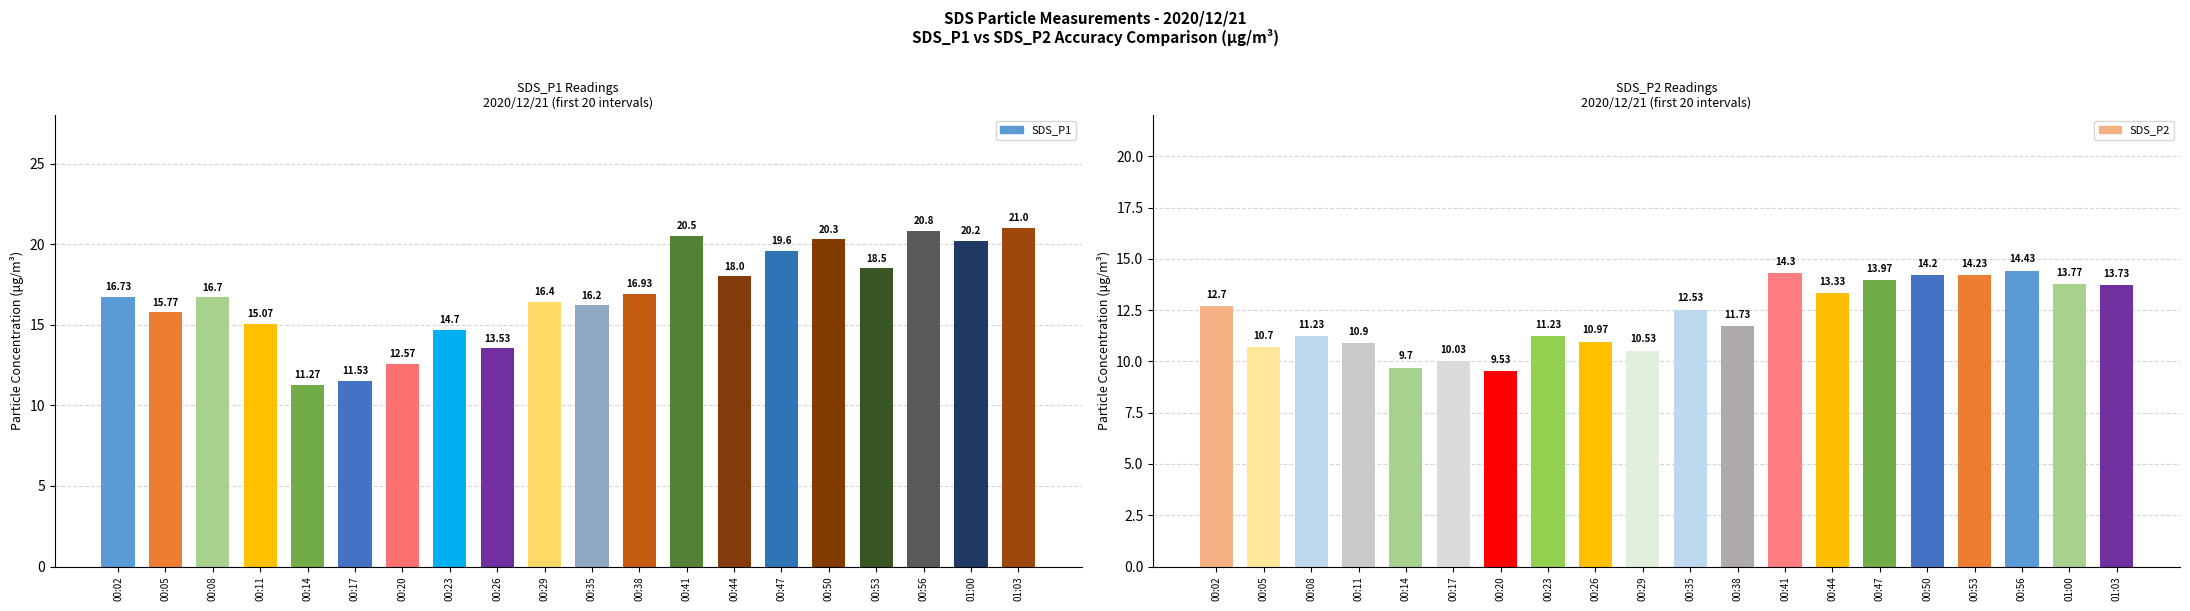

Which category has the lowest value in the SDS_P1 series?

00:14